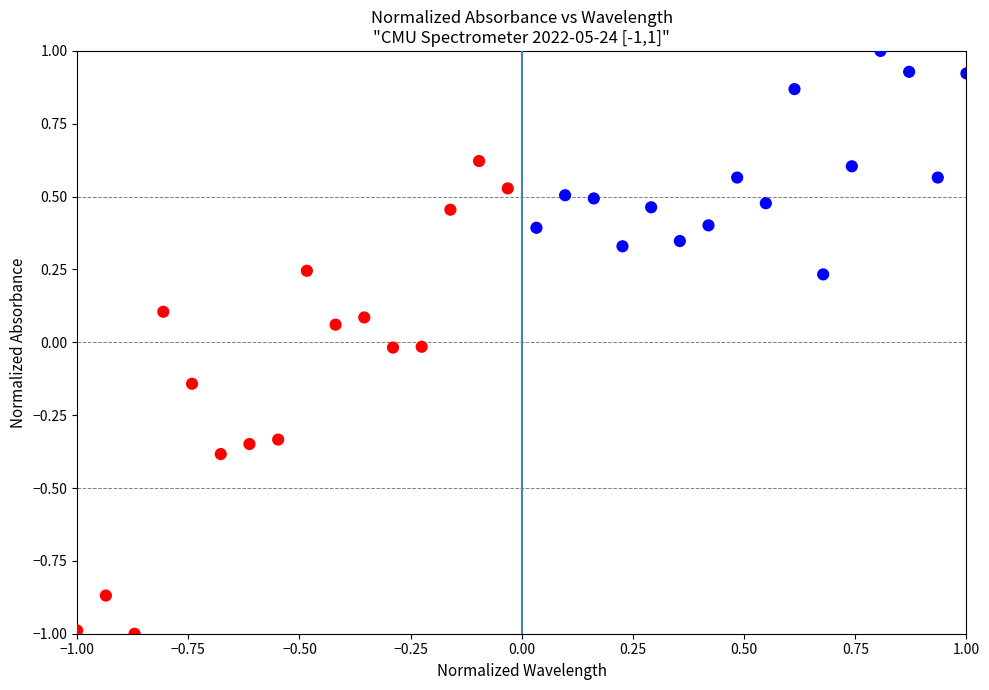

What is the range of X values (max minus min)?

2.0